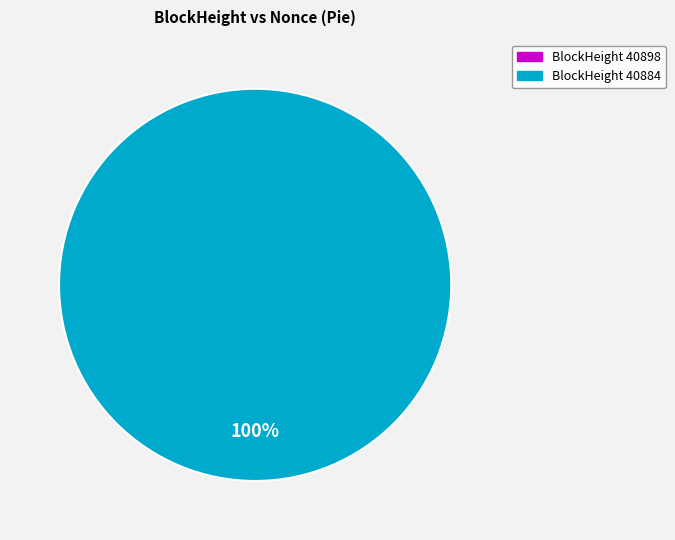

What percentage is the 40884 slice, to the nearest percent?

100%